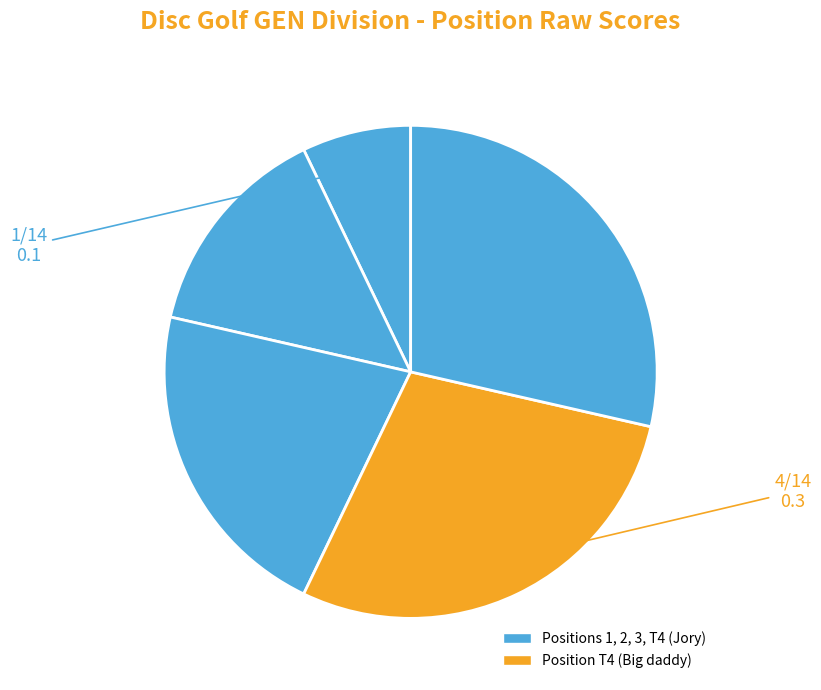

Count the number of slices in the pie.

5